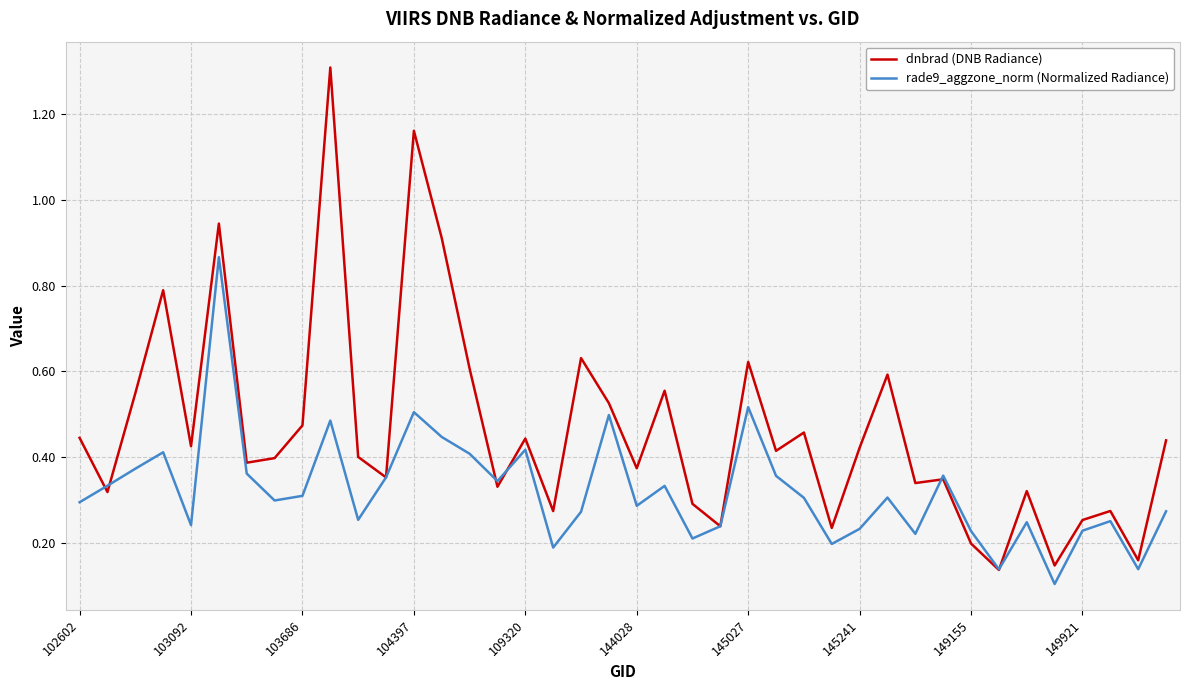

Which series has the largest range (max minus min)?

dnbrad (DNB Radiance)